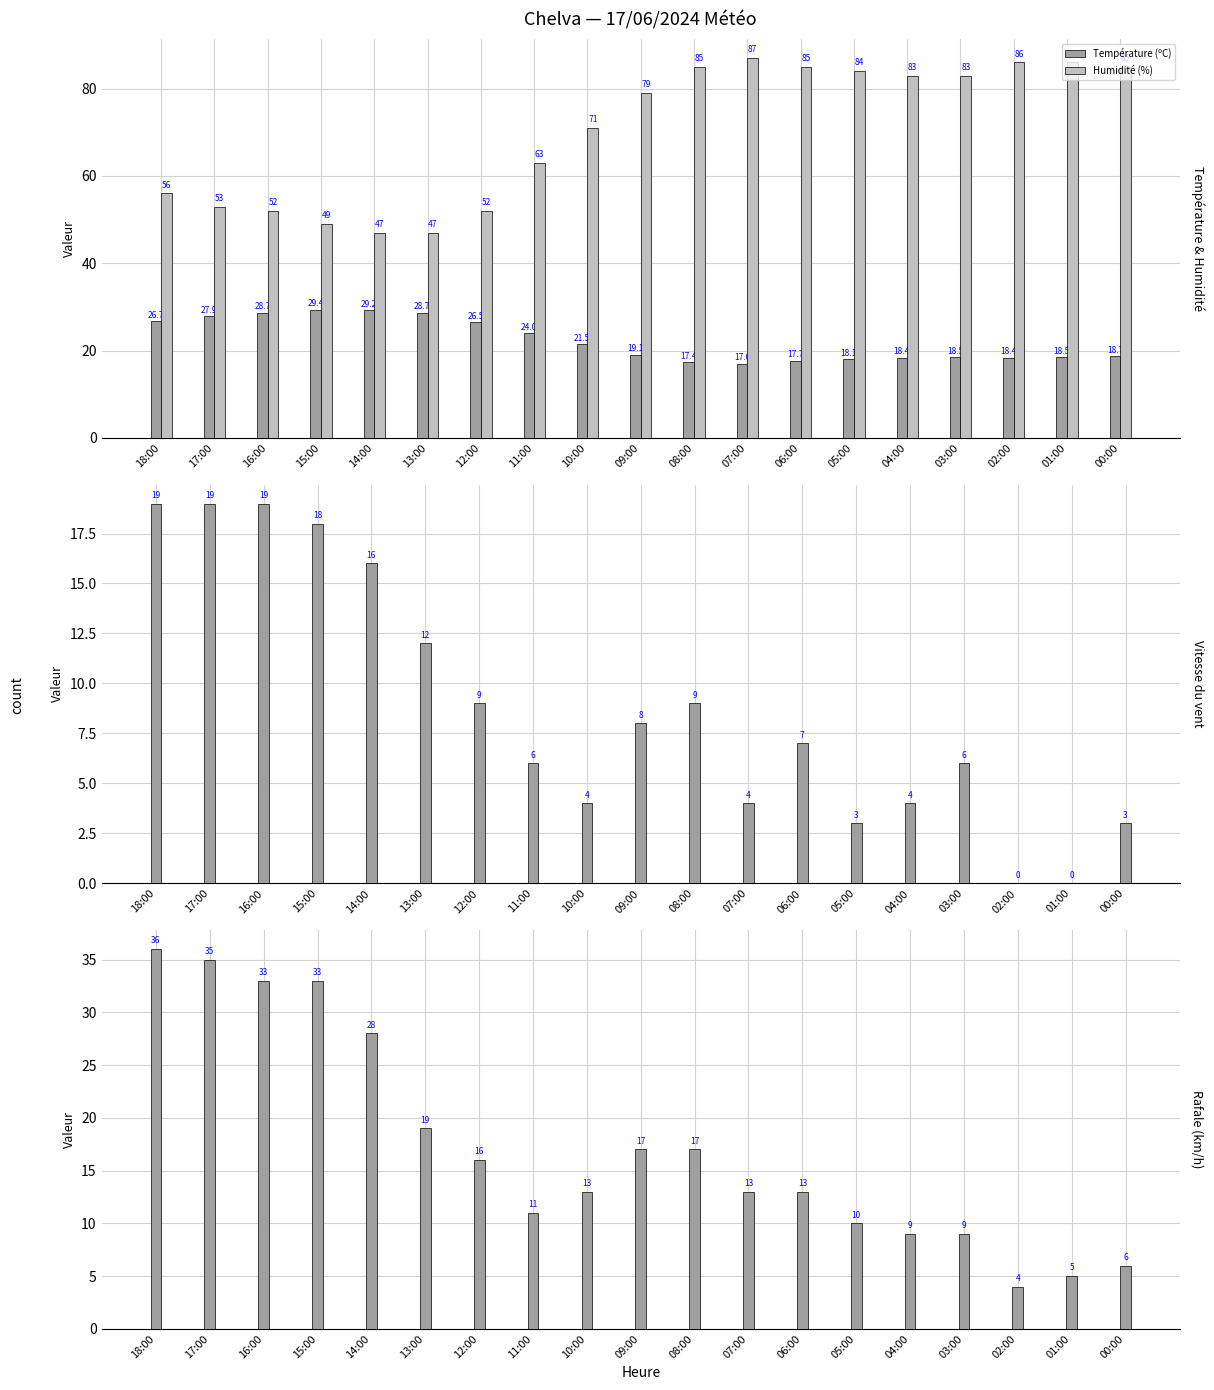

What is the label of the 13th bar from the right?

12:00